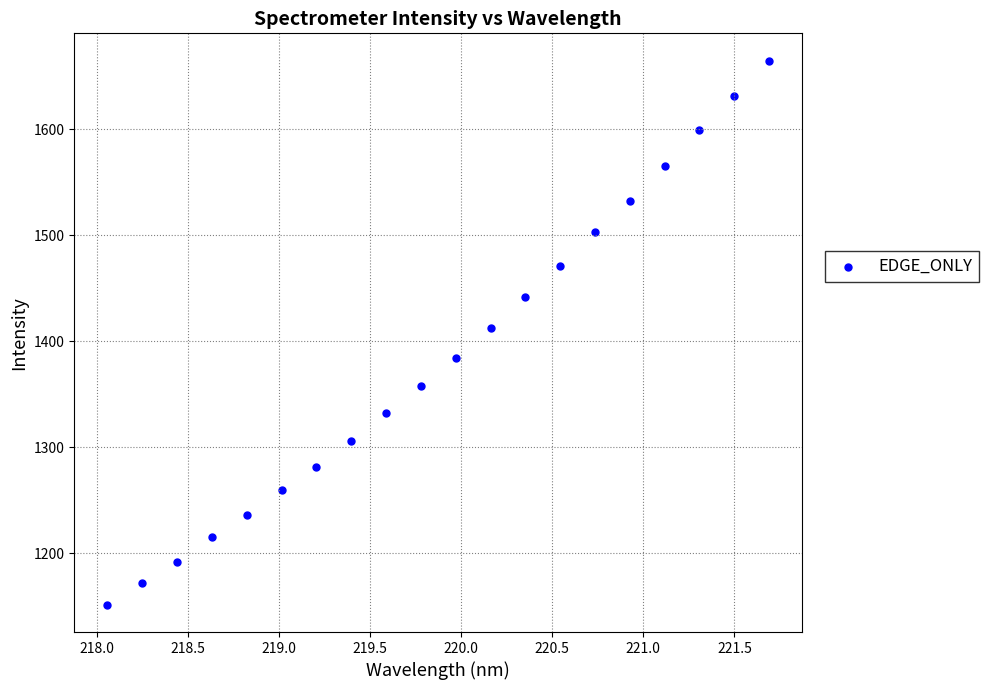

What is the range of Y values (max minus min)?

513.7